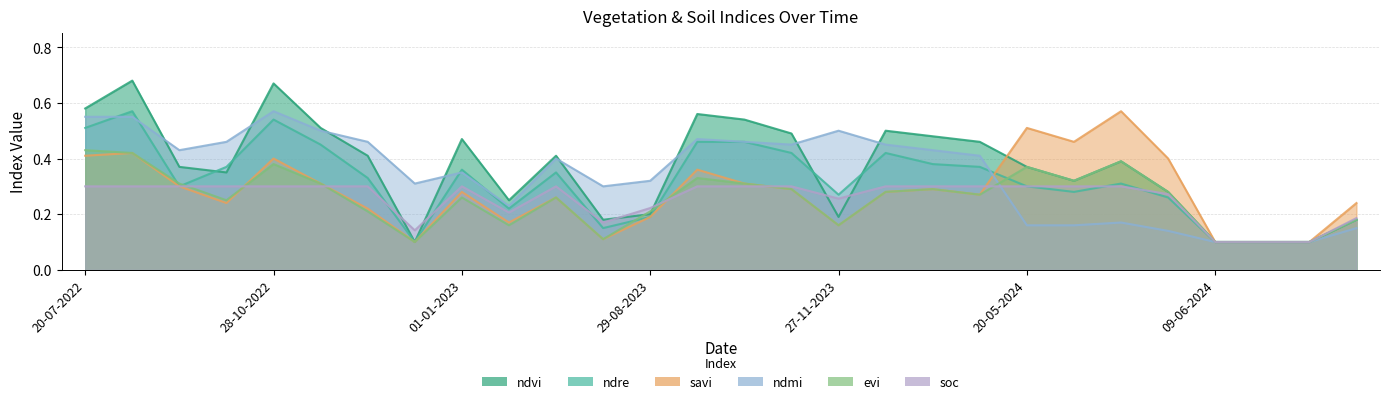

At which label is ndmi closest to 0?

09-06-2024